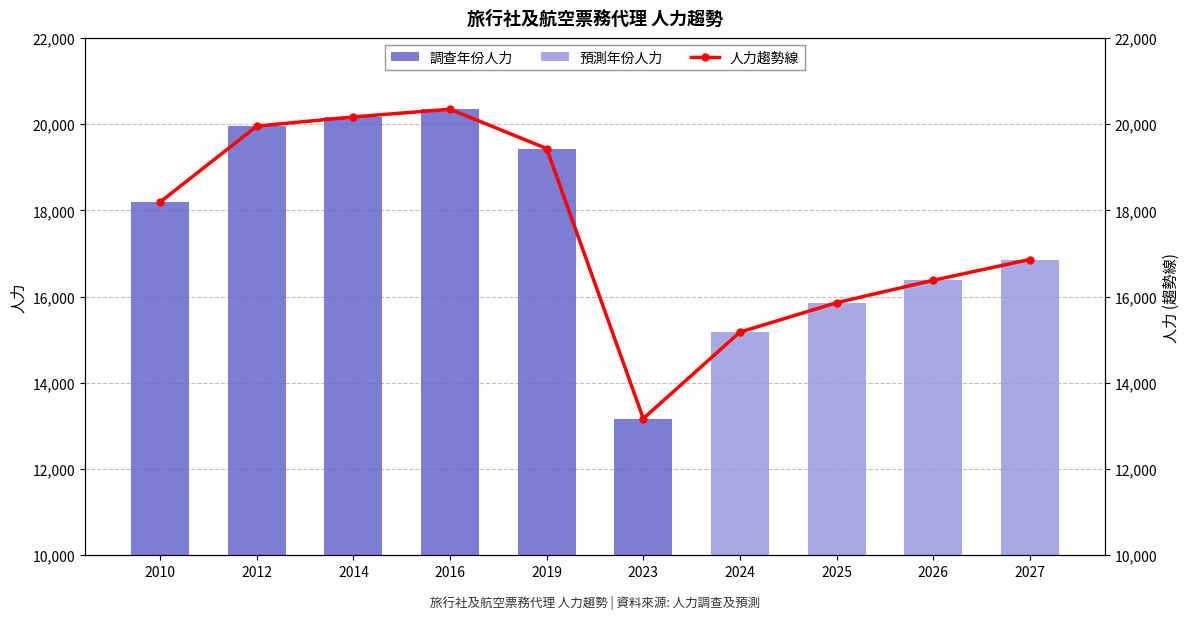

Reading left to right, list all the values displayed in this chart.

2010=18195	2012=19954	2014=20167	2016=20345	2019=19433	2023=13170	2024=15176	2025=15857	2026=16378	2027=16860